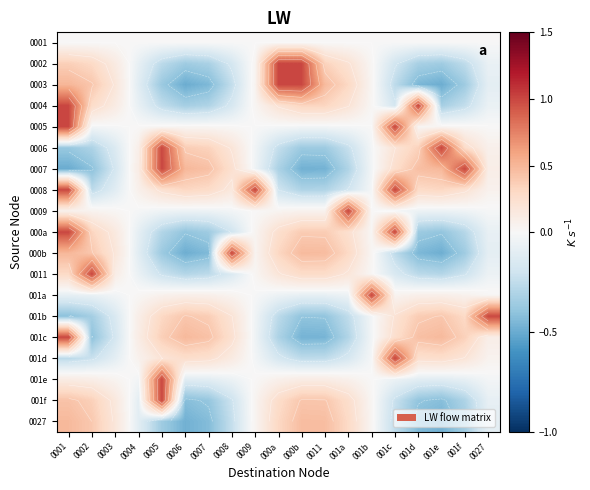

What is the sum of all 0007 values?

1.9